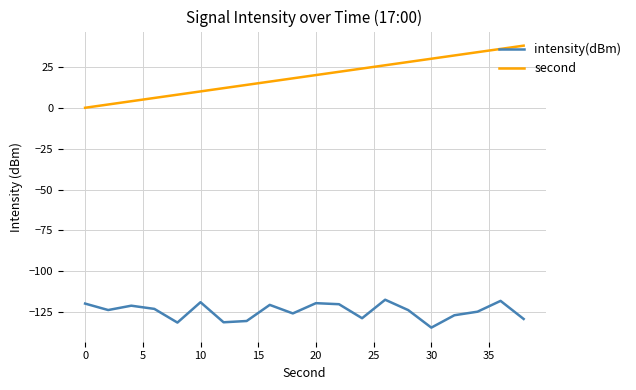

List the series in order of their overall mean, lowest first.

intensity(dBm), second